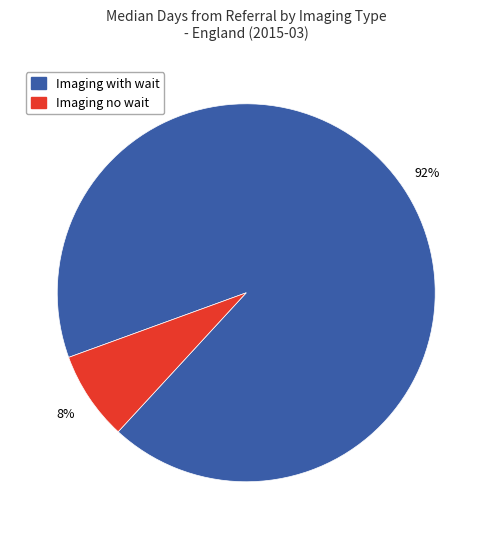

Does any single category account for the majority?

Yes